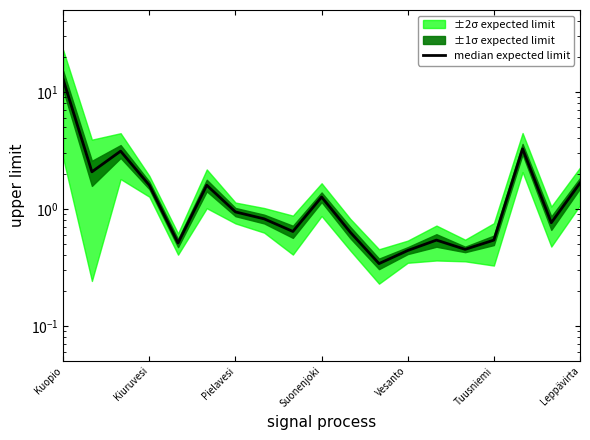

List the labels in order of value, smallest first.

11, 12, 14, Vesanto, 13, 15, 10, 8, 17, 7, Leppävirta, 9, Suonenjoki, Tuusniemi, 18, Kiuruvesi, Pielavesi, 16, Kuopio